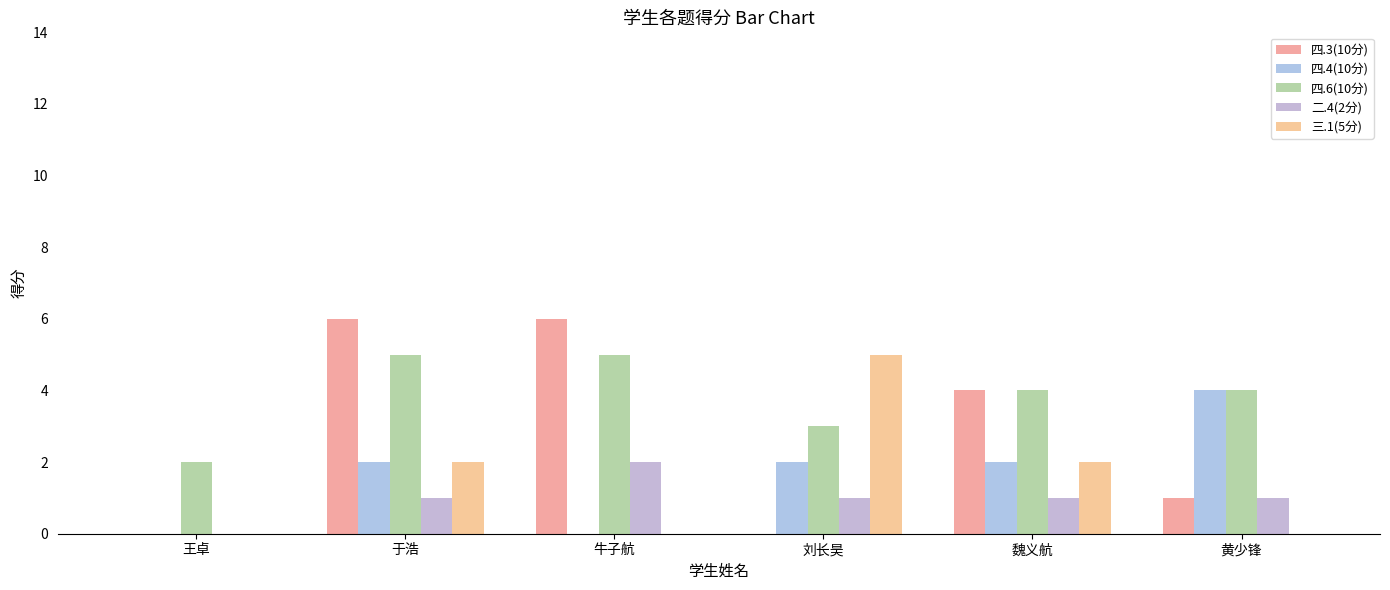

How many categories are shown in the chart?

6